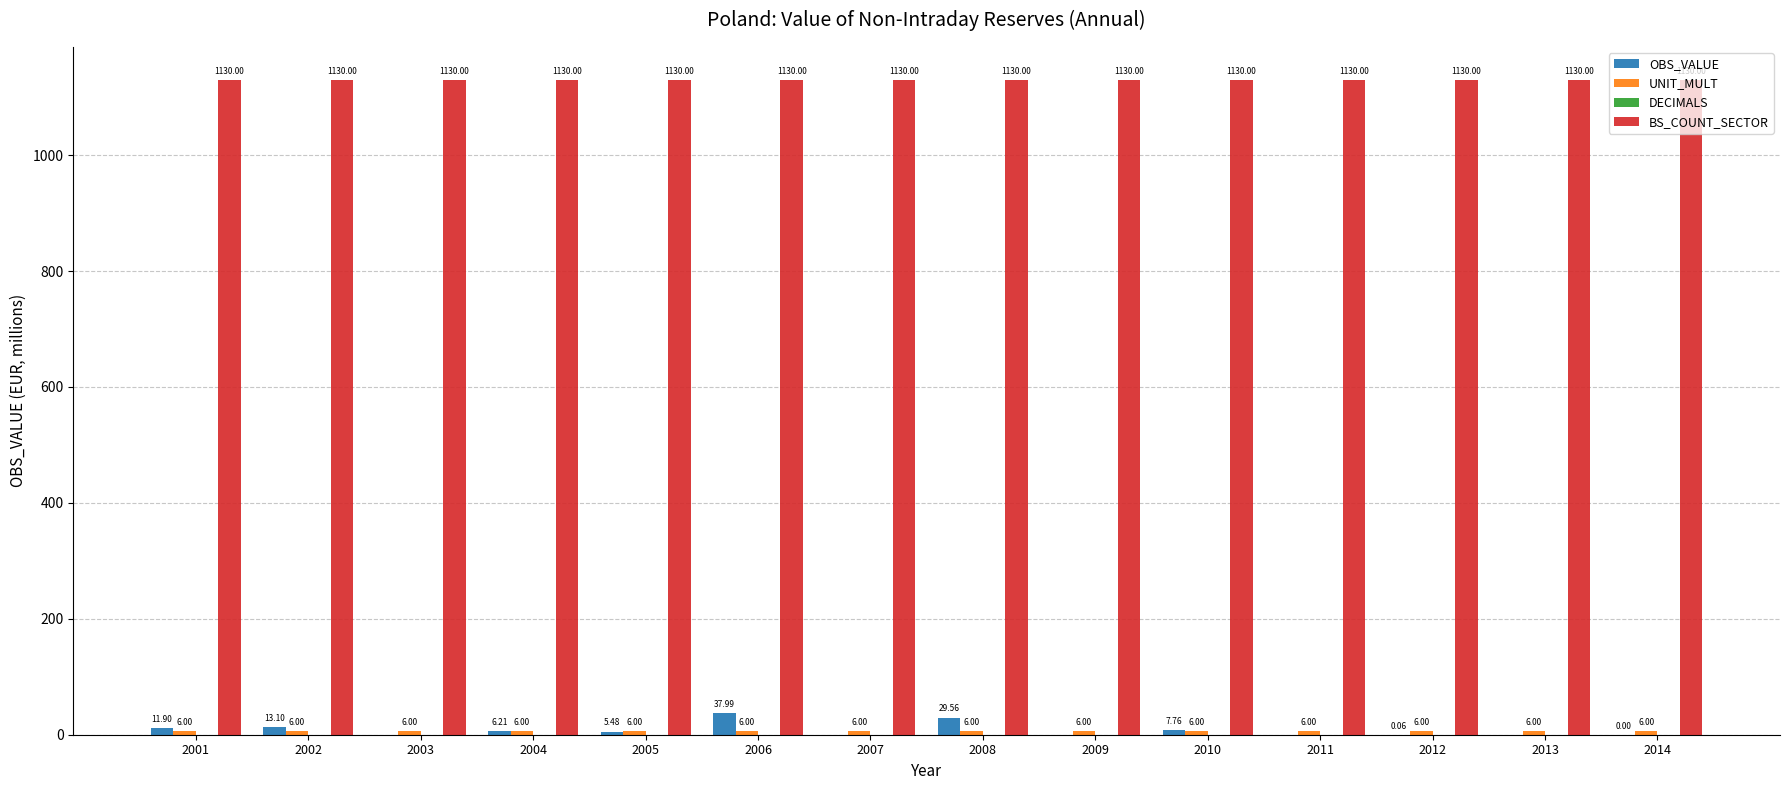

How many groups of bars are there?

14